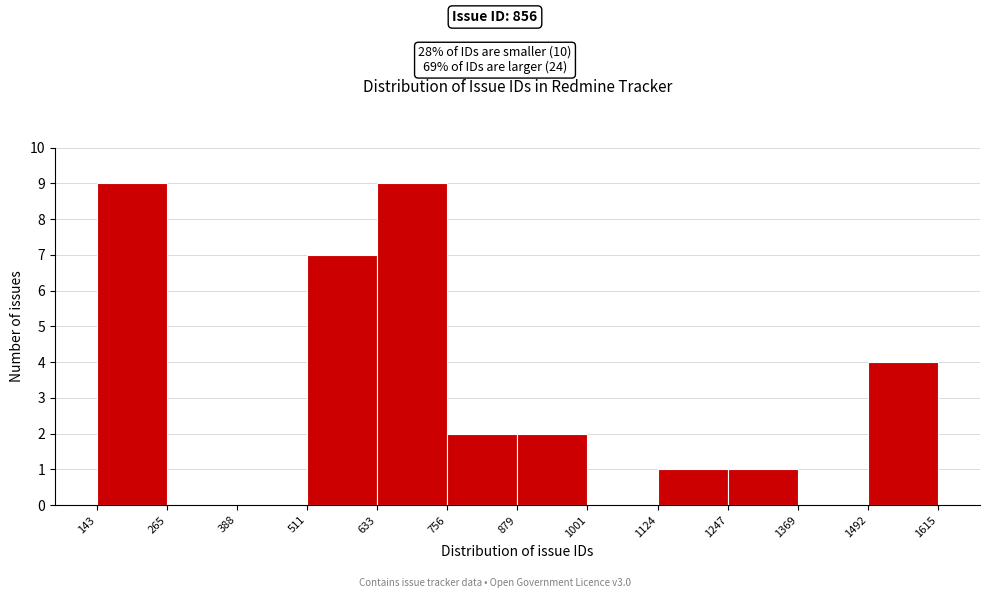

Reading left to right, transcribe this chart: for each bar, give the range it covers on the x-axis and its height. The values are not printed on the chart, so give them approximately, as read against the axis.

143 to 265: 9
265 to 388: 0
388 to 511: 0
511 to 633: 7
633 to 756: 9
756 to 879: 2
879 to 1001: 2
1001 to 1124: 0
1124 to 1247: 1
1247 to 1369: 1
1369 to 1492: 0
1492 to 1615: 4